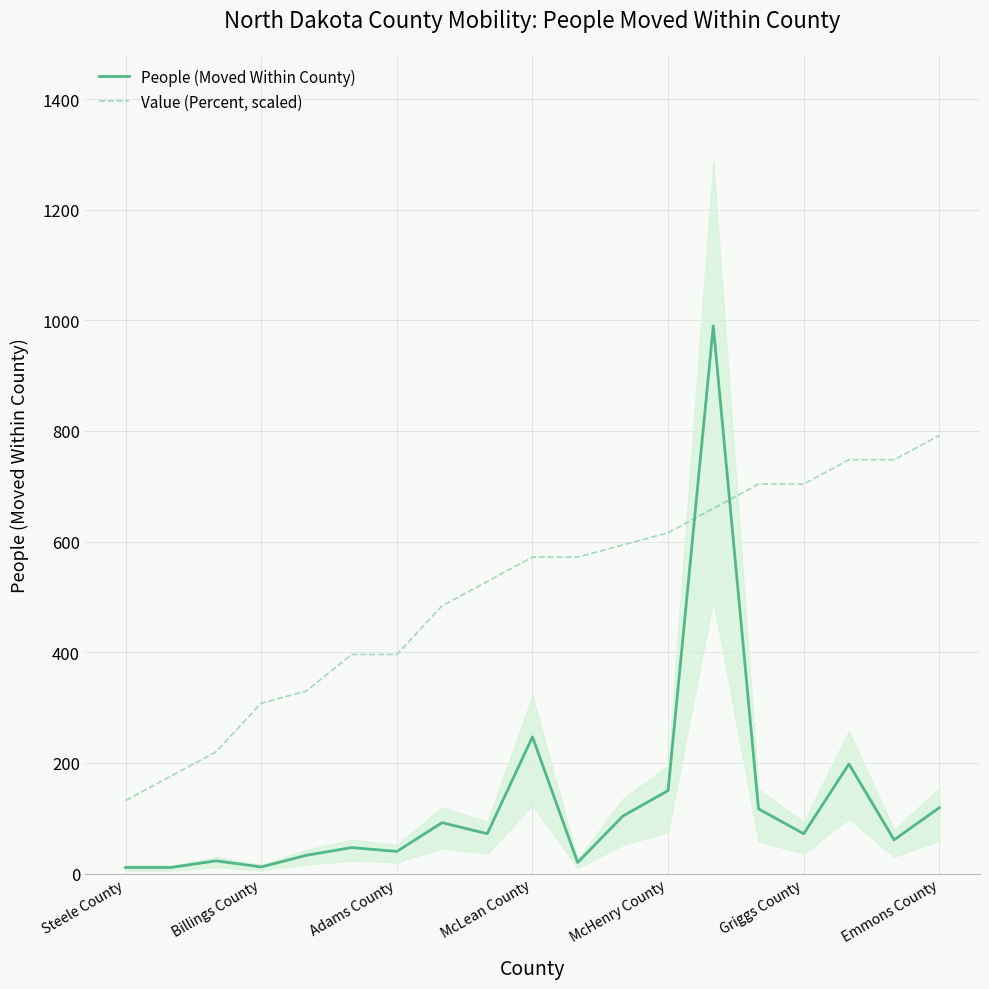

What is the lowest value of the Value (Percent, scaled) series?

132.0